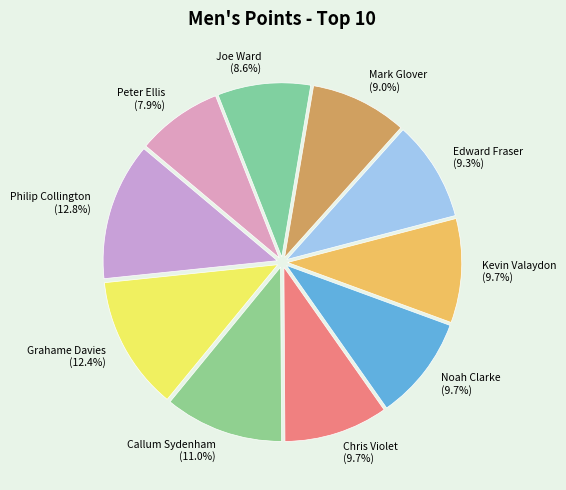

Which slice is the smallest?

Peter Ellis